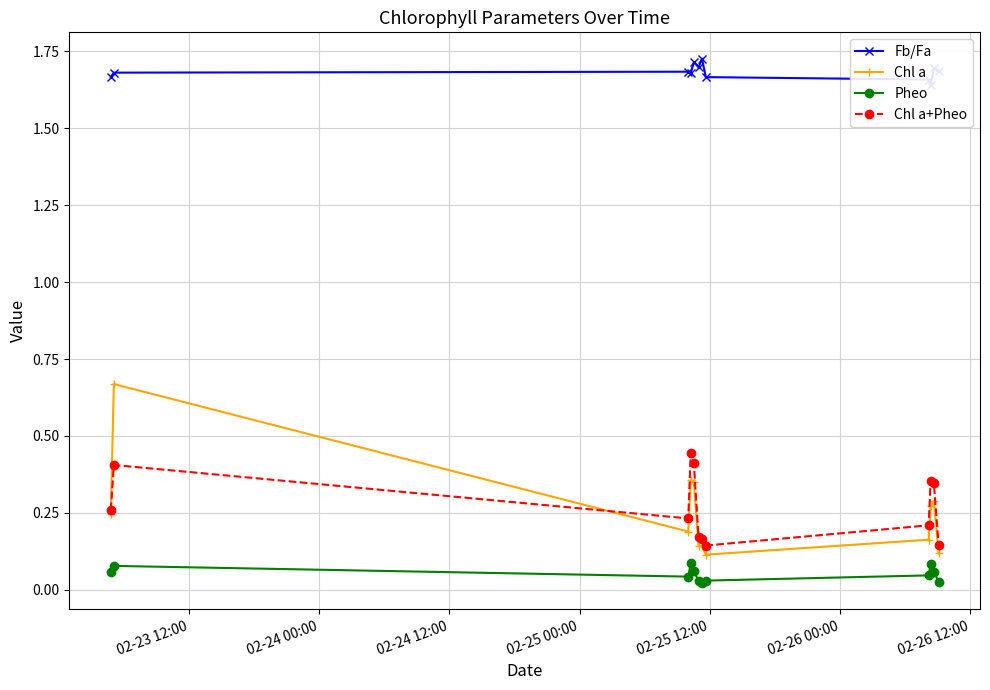

True or false: Chl a and Pheo cross at least once.

False